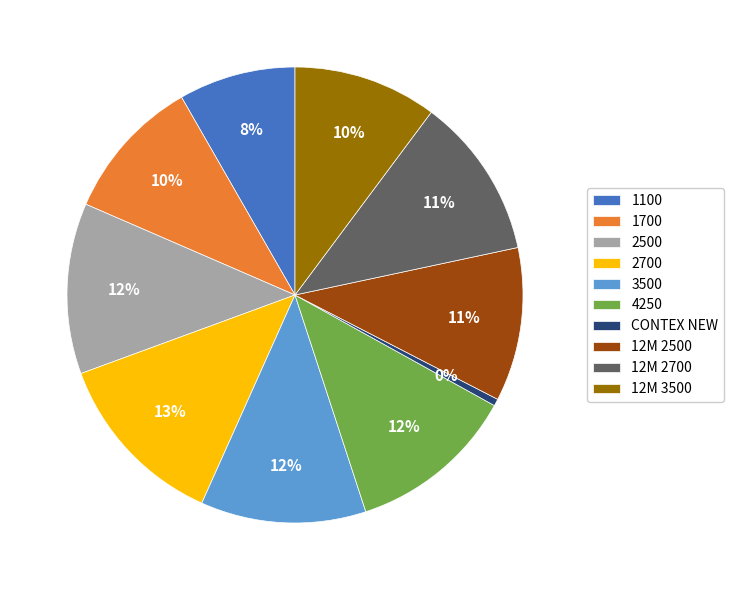

Is it true that 1700 is 23% of the pie?

False